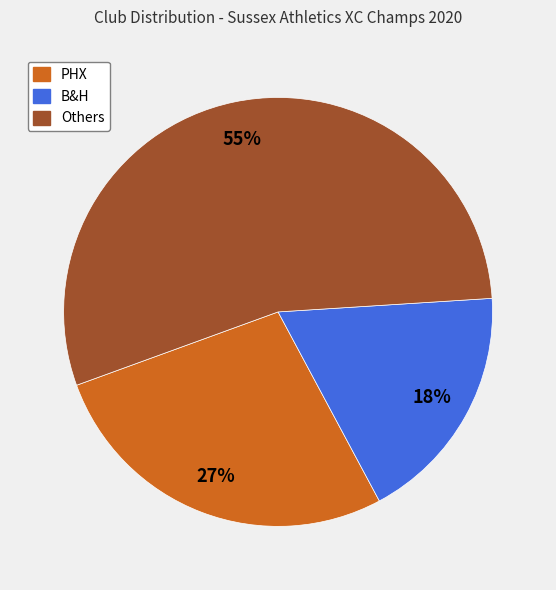

Does any single category account for the majority?

Yes